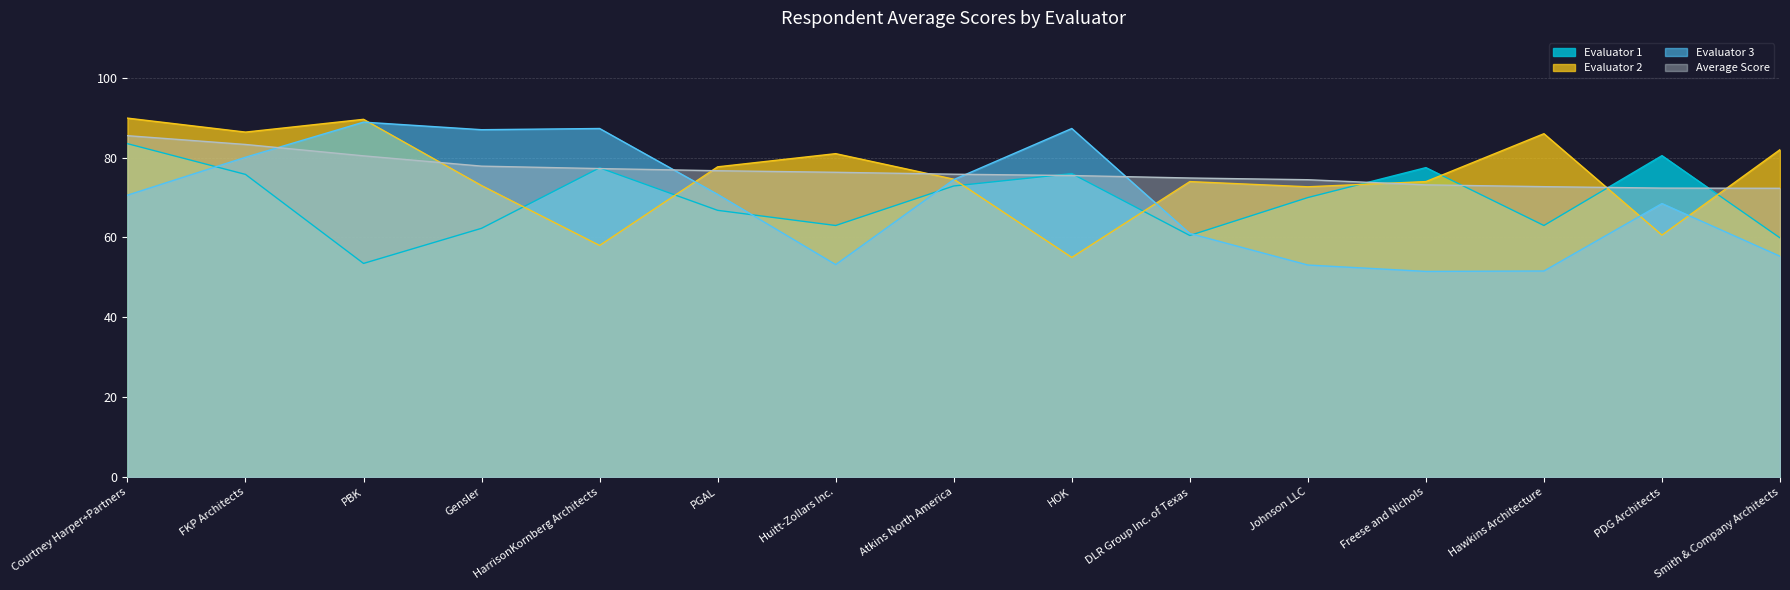

What position from the left is HarrisonKornberg Architects?

5